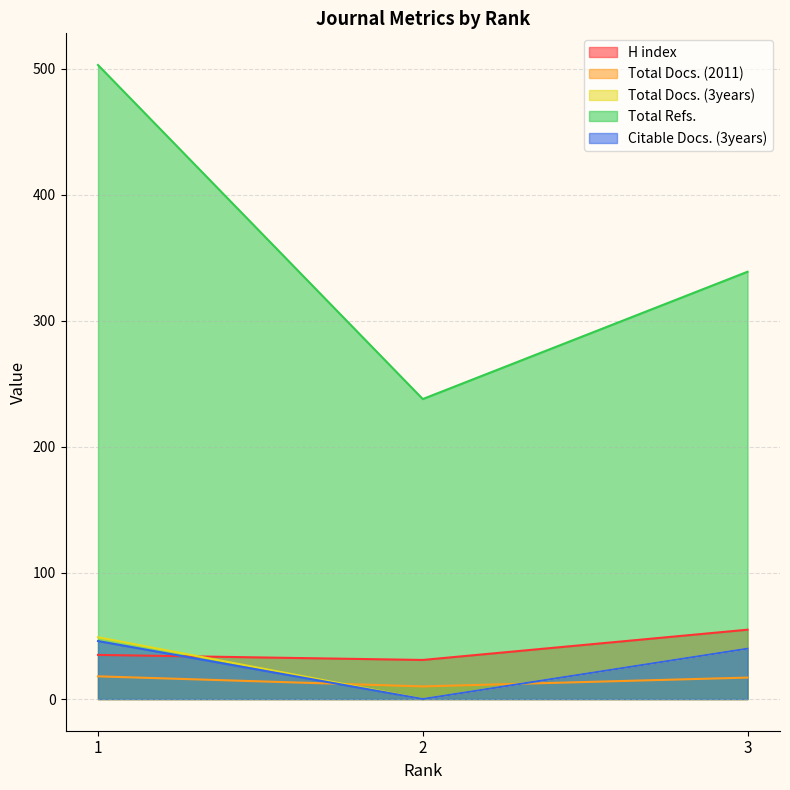

Which series has the largest total across all categories?

Total Refs.